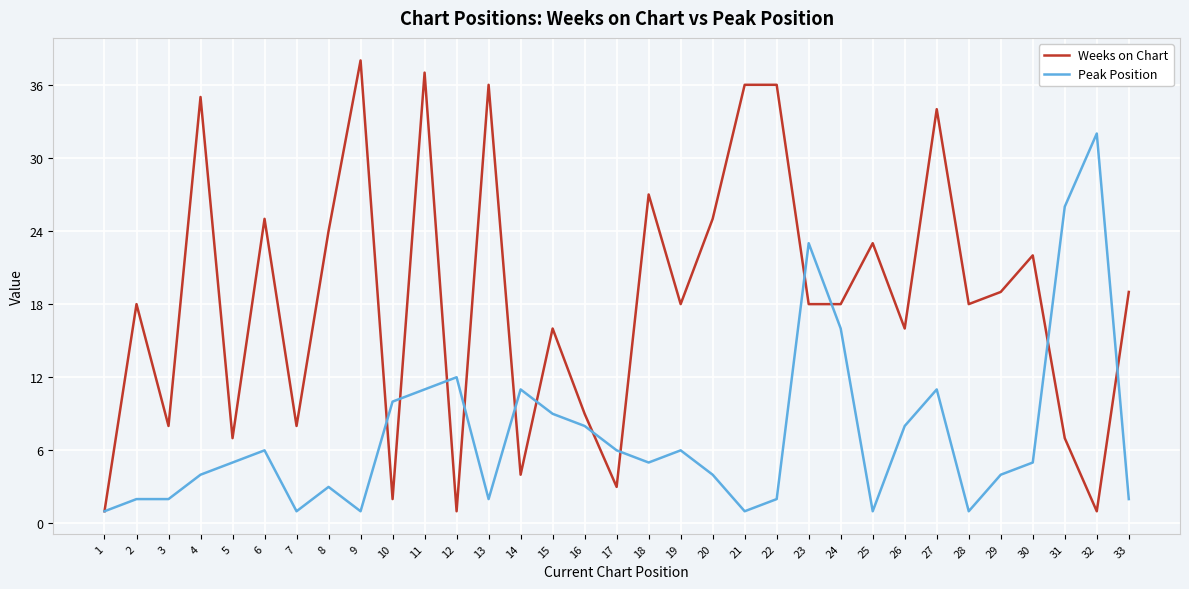

The value of Peak Position at 31 is 9. True or false?

False